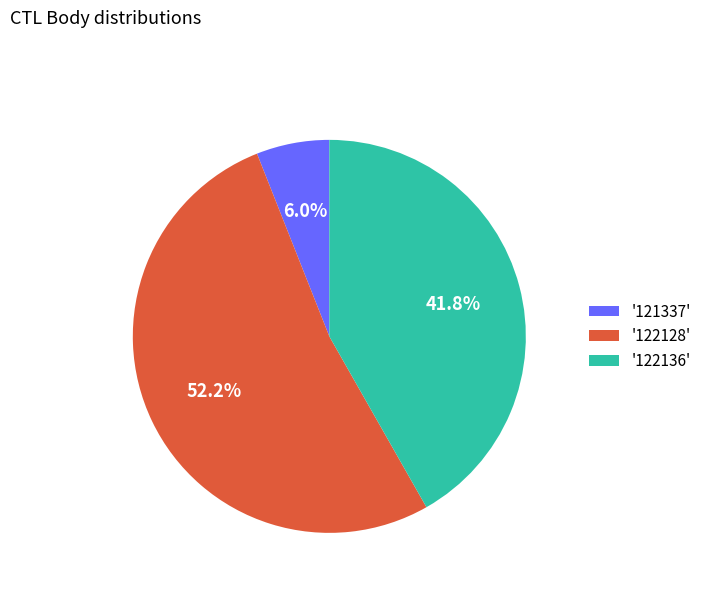

Combined, do '122128' and '121337' account for over 50%?

Yes